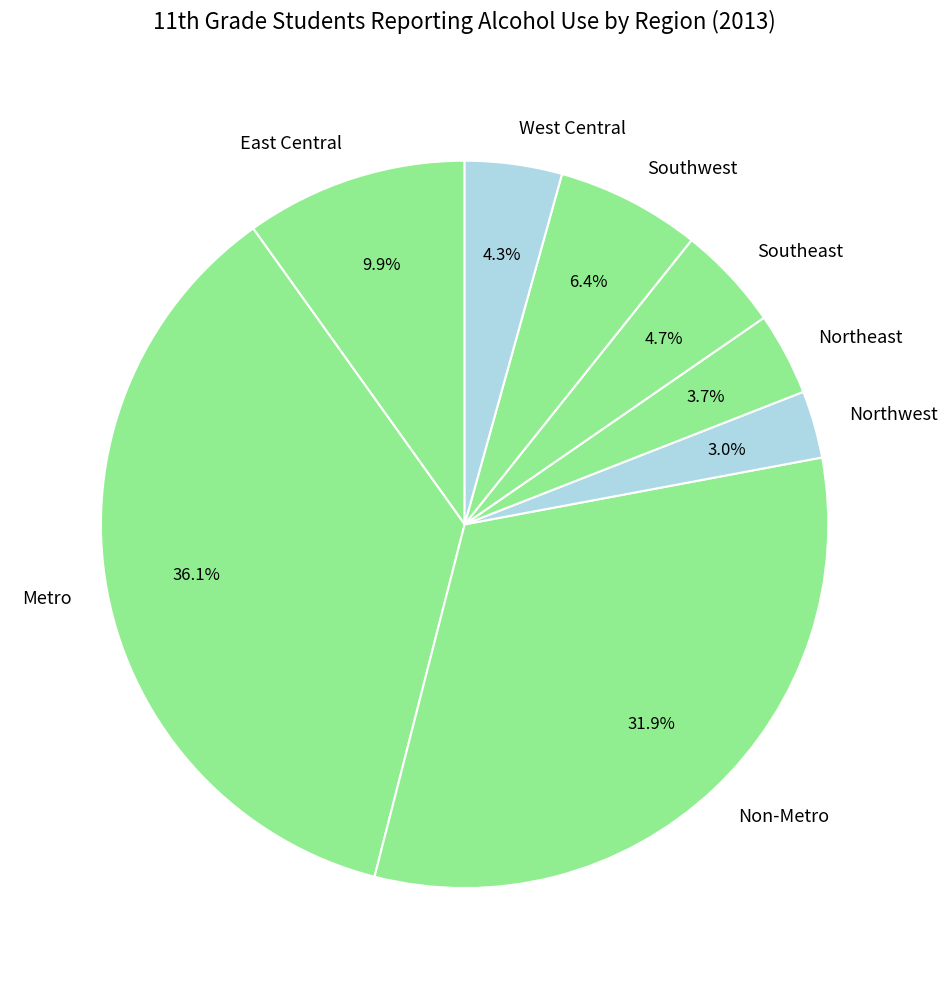

Is it true that Northeast is 10% of the pie?

False